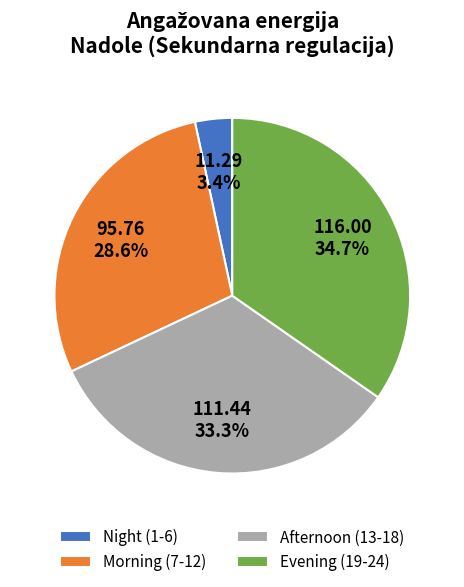

Is the sum of Evening (19-24) and Afternoon (13-18) greater than half?

Yes